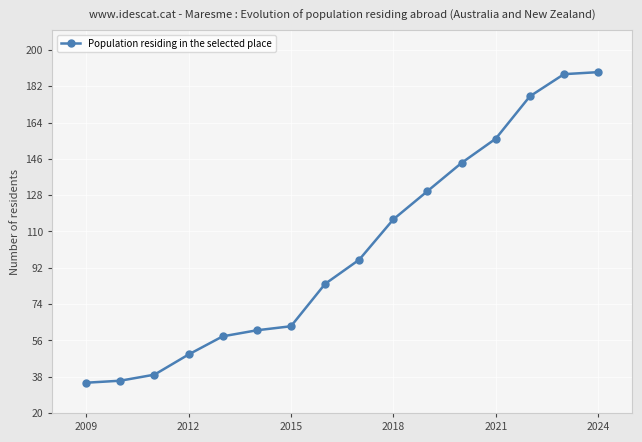

What is the value of the 14th point from the left?

177